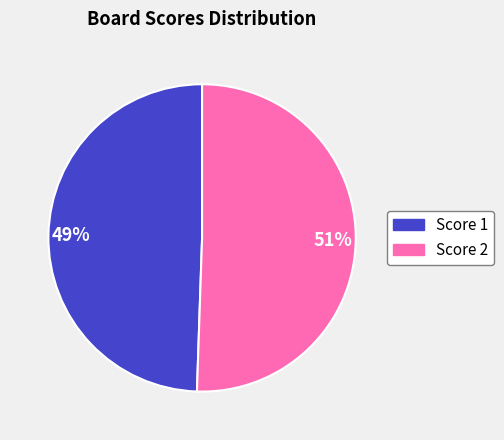

Do Score 1 and Score 2 together represent more than half of the pie?

Yes